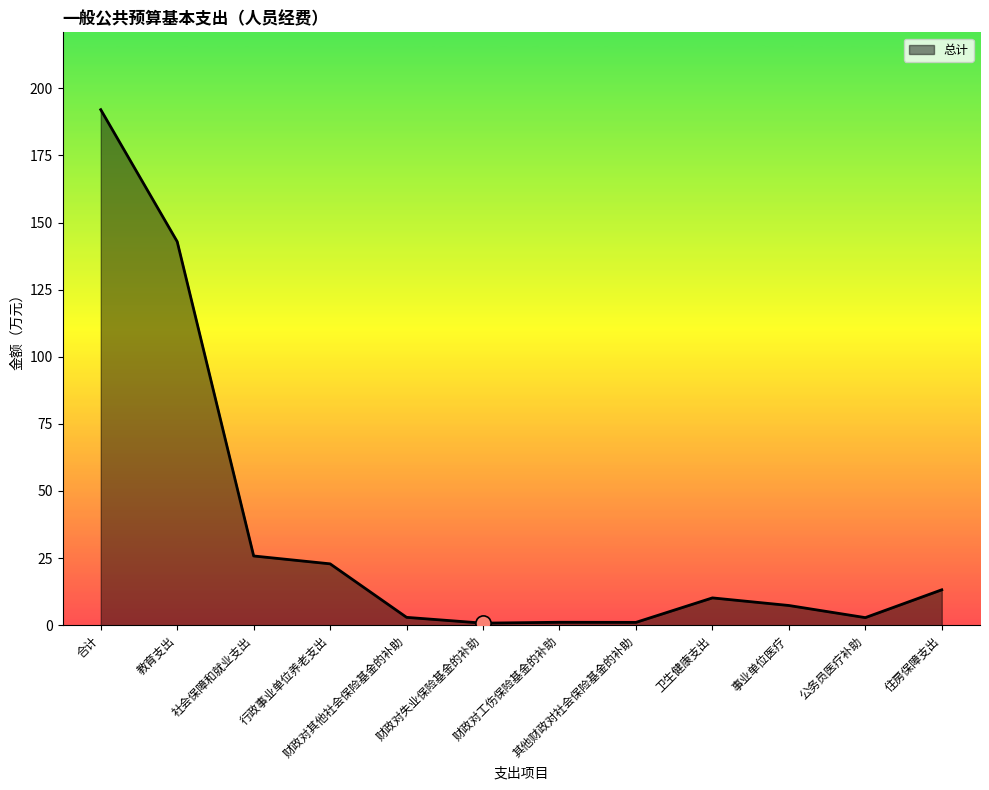

What is the ratio of the value at 行政事业单位养老支出 to the value at 事业单位医疗?

3.1